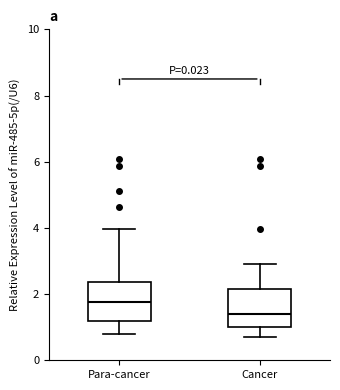

Where does the median line of the box for Para-cancer sit on the y-axis? The values are not printed on the chart, so give them approximately, as read against the axis.

1.8